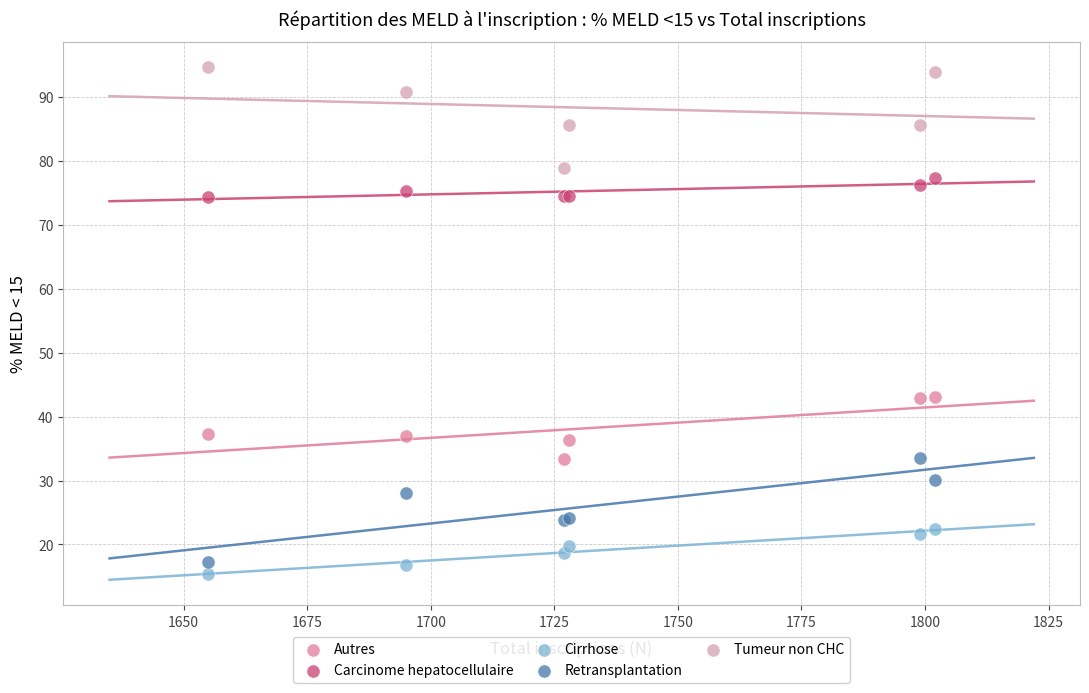

Which series reaches the maximum Y coordinate?

Tumeur non CHC